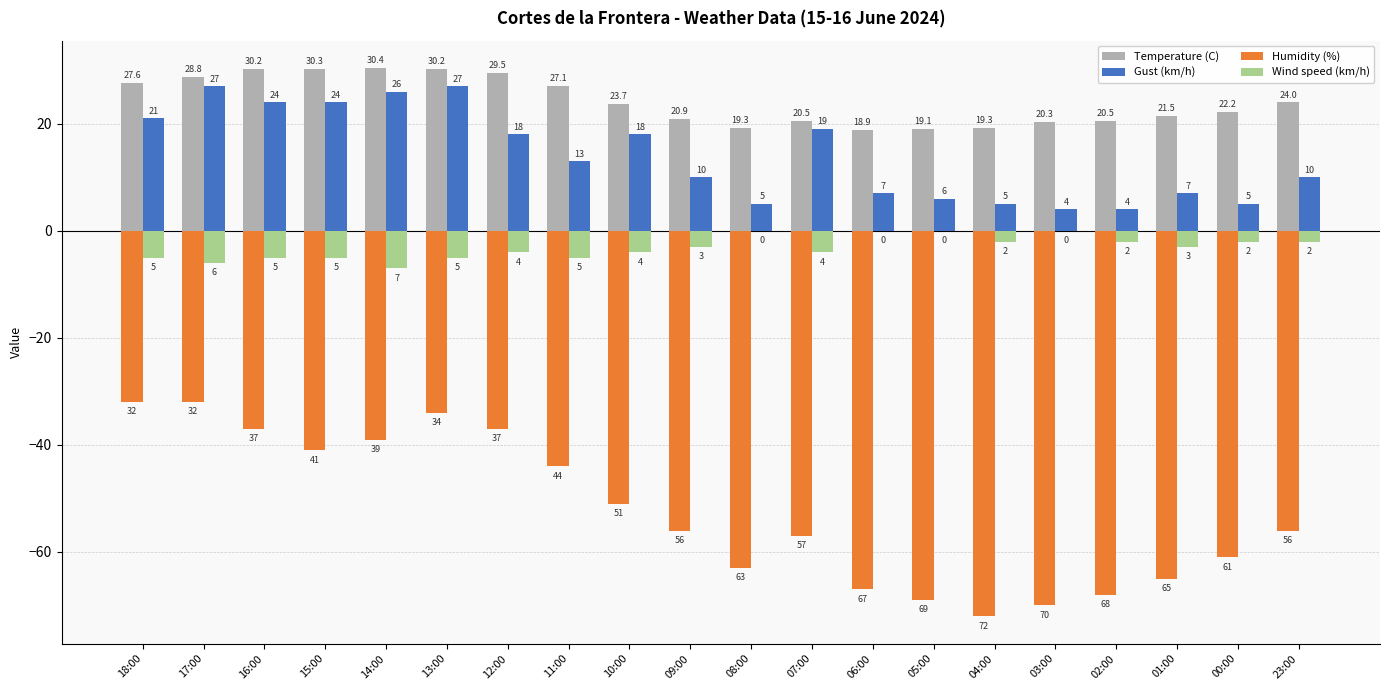

Which series has the largest total across all categories?

Temperature (C)